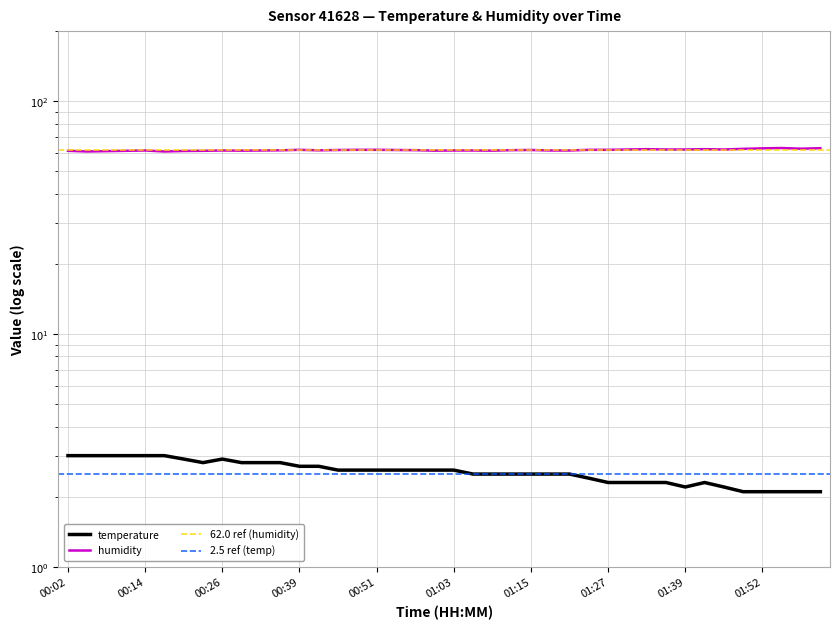

True or false: humidity has a value of 95.1 at 01:12.

False